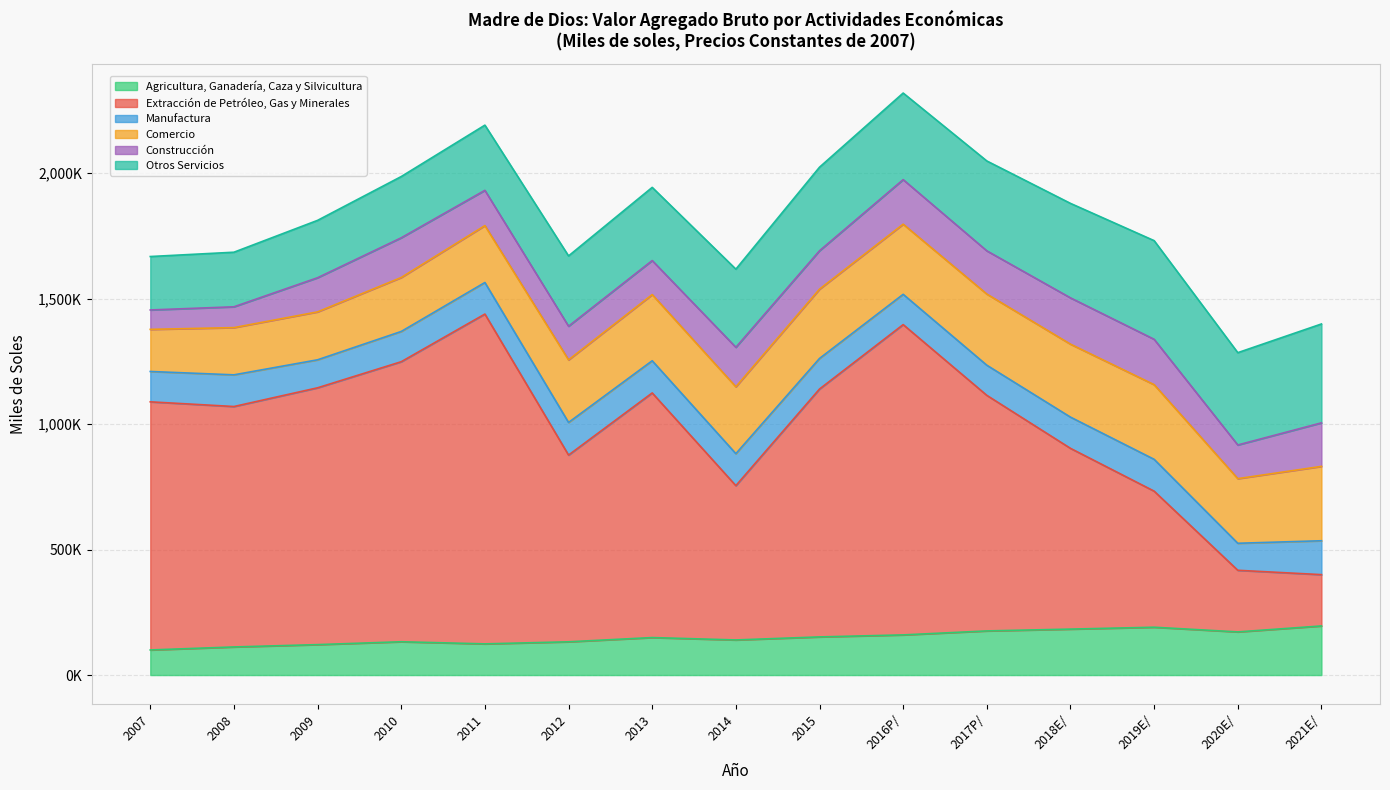

Rank the series at 2017P/ from highest to lowest value.

Extracción de Petróleo, Gas y Minerales, Otros Servicios, Comercio, Agricultura, Ganadería, Caza y Silvicultura, Construcción, Manufactura